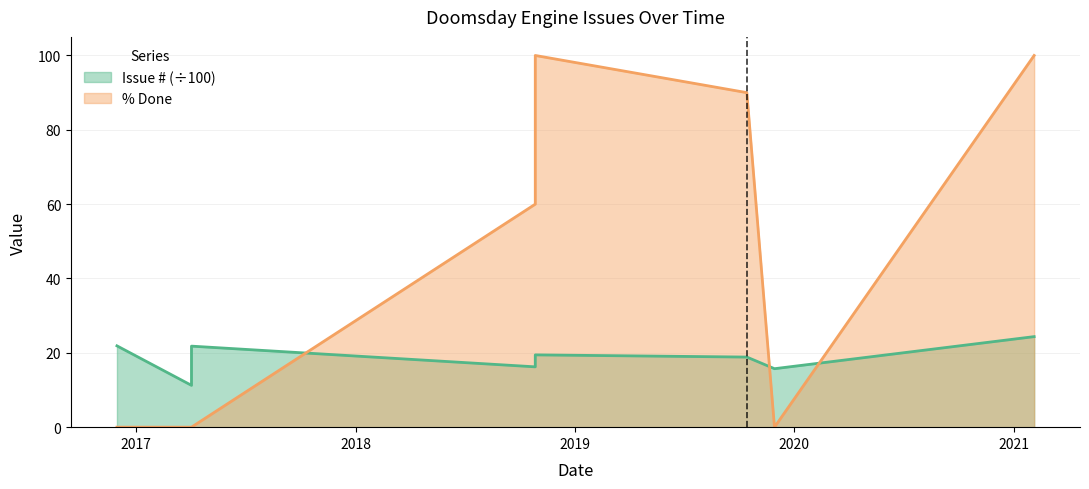

Count the number of data series in this chart.

2